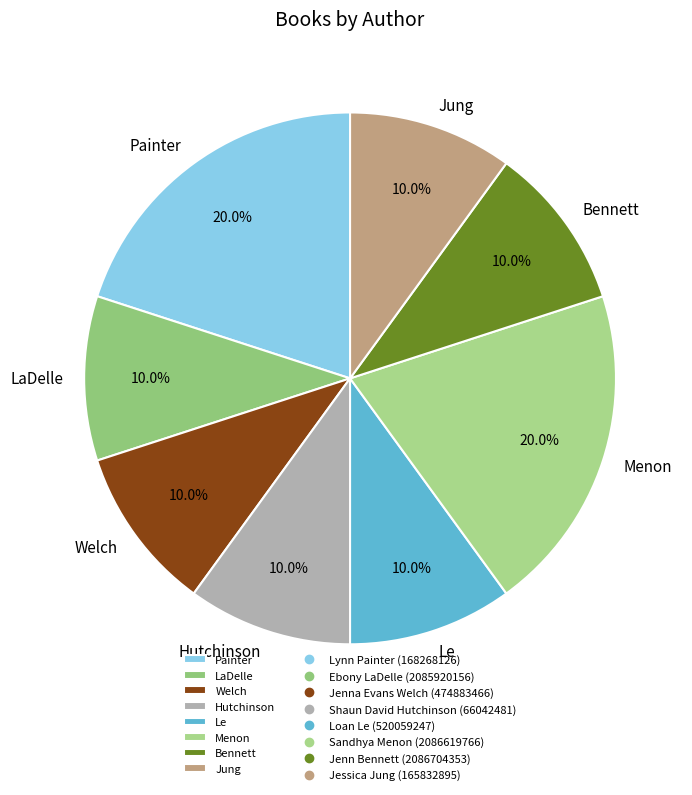

What is the total percentage of Painter and Le?

30.0%